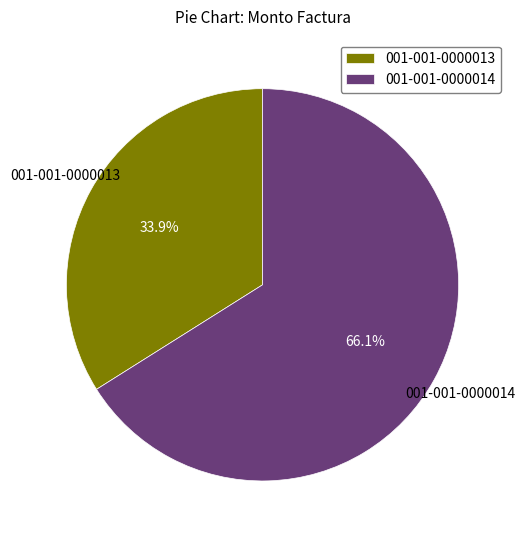

Count the number of slices in the pie.

2